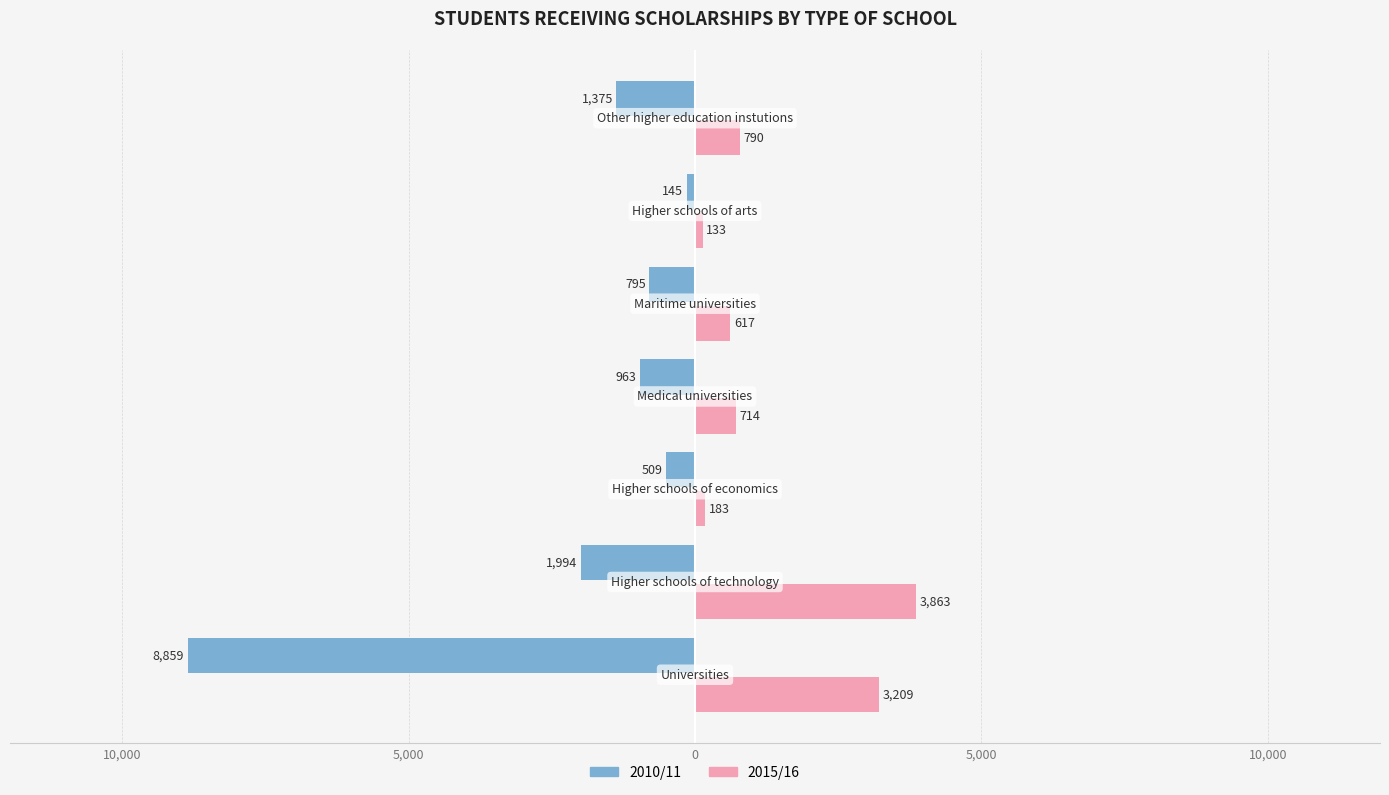

What are all the series names shown in the legend?

2010/11, 2015/16